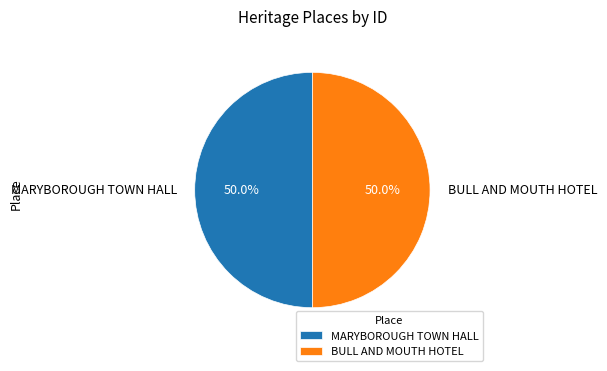

What percentage is NOT represented by MARYBOROUGH TOWN HALL?

50.0%